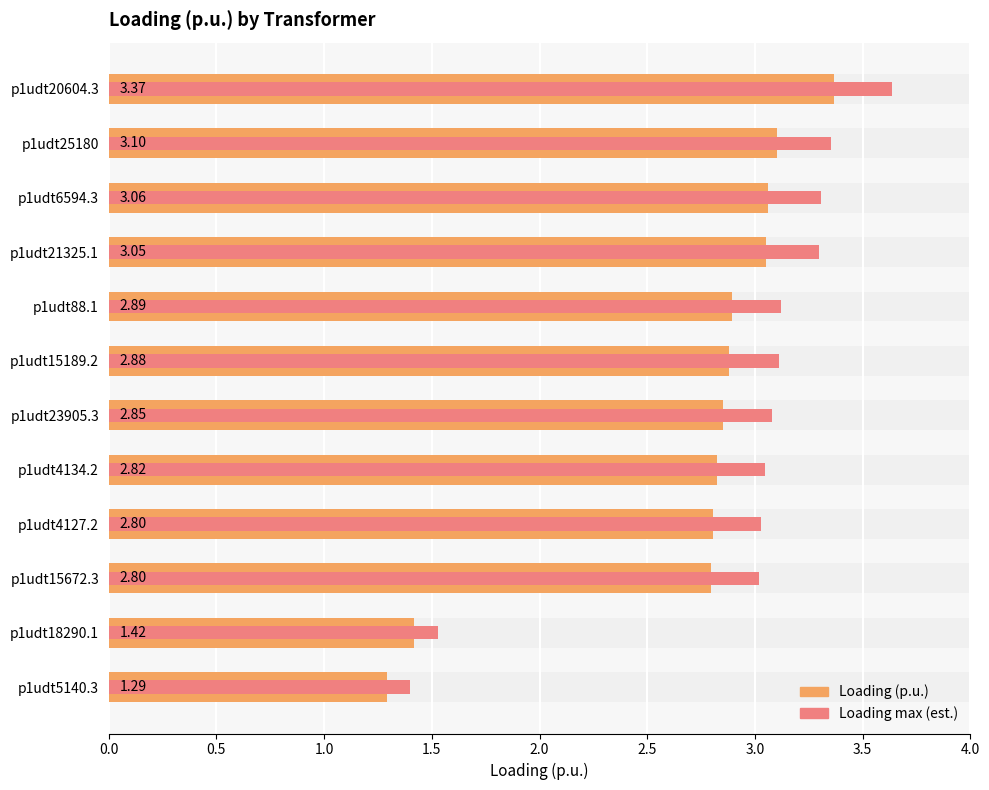

How many data points in Loading (p.u.) are less than 2?

2